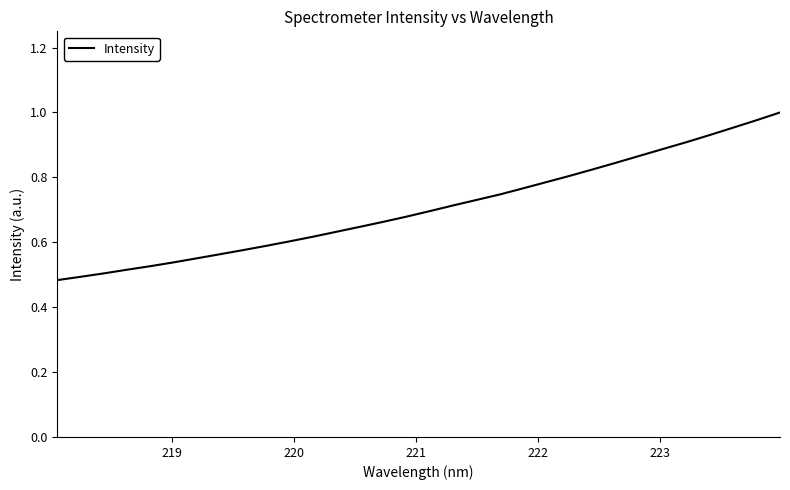

What is the value of the 3rd point from the left?

0.5